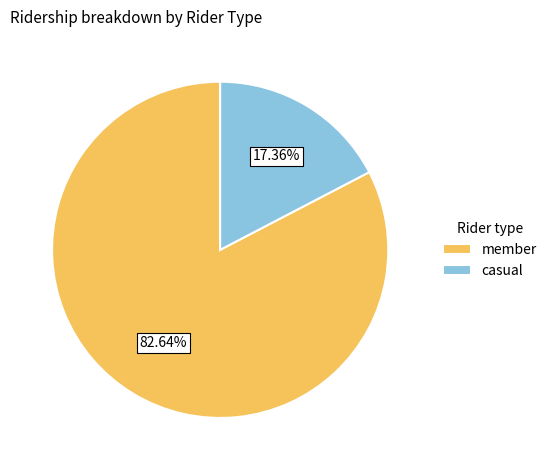

Which category has the biggest portion of the pie?

member